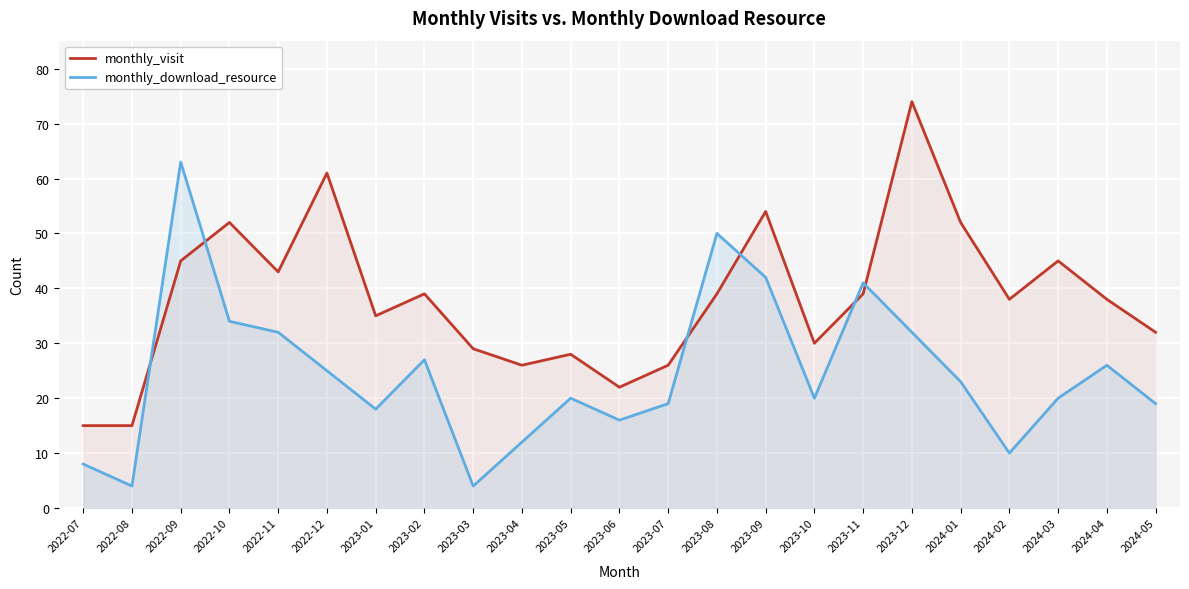

What value does the monthly_download_resource series have at 2023-02?

27